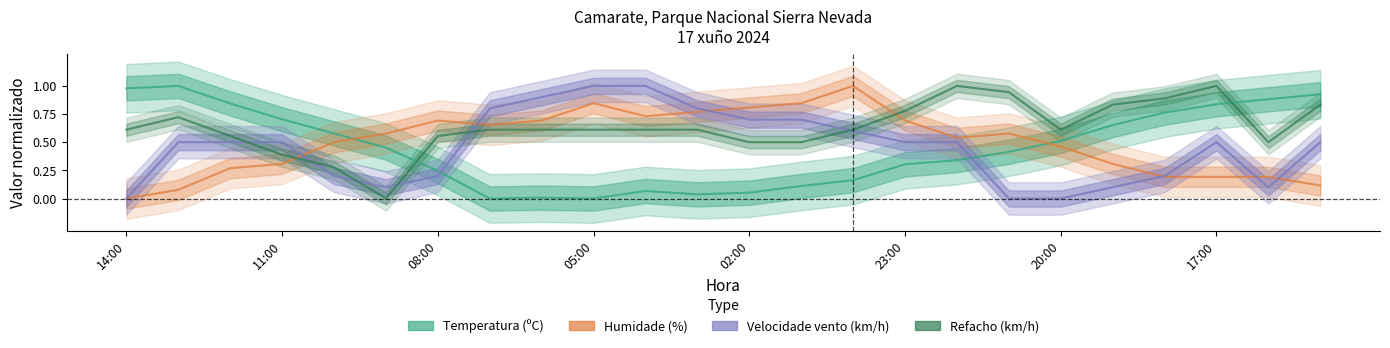

After their last crossing, which series has the higher values: Refacho (km/h) or Temperatura (ºC)?

Temperatura (ºC)